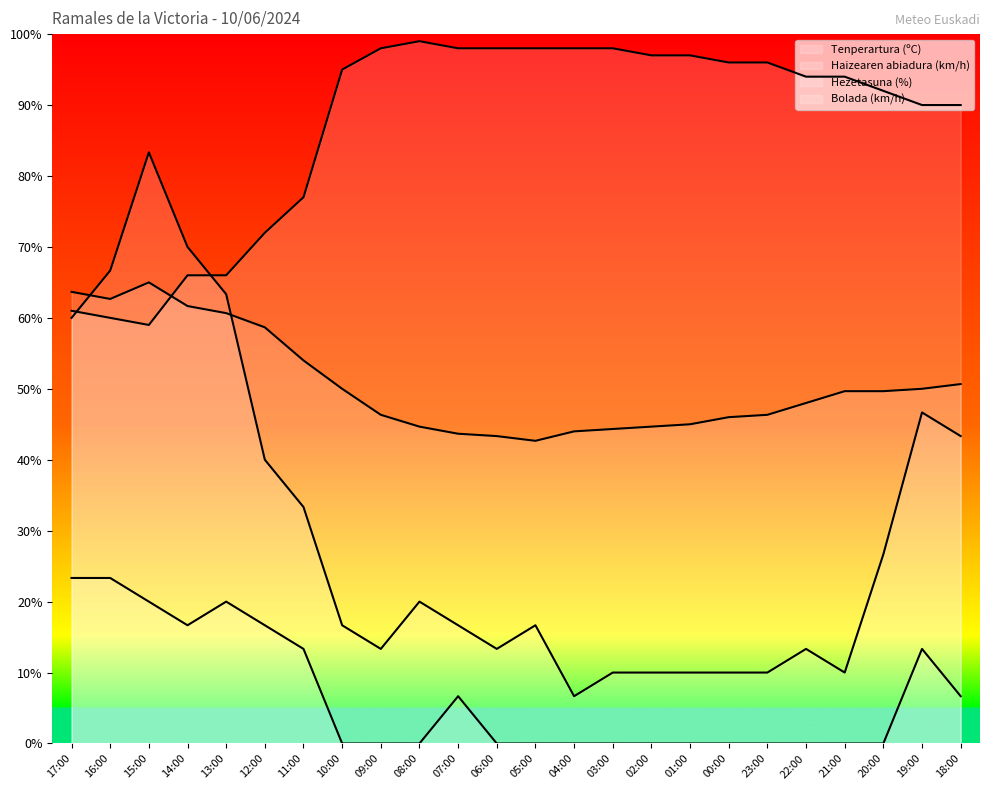

At which label does Tenperartura (ºC) reach its peak?

15:00